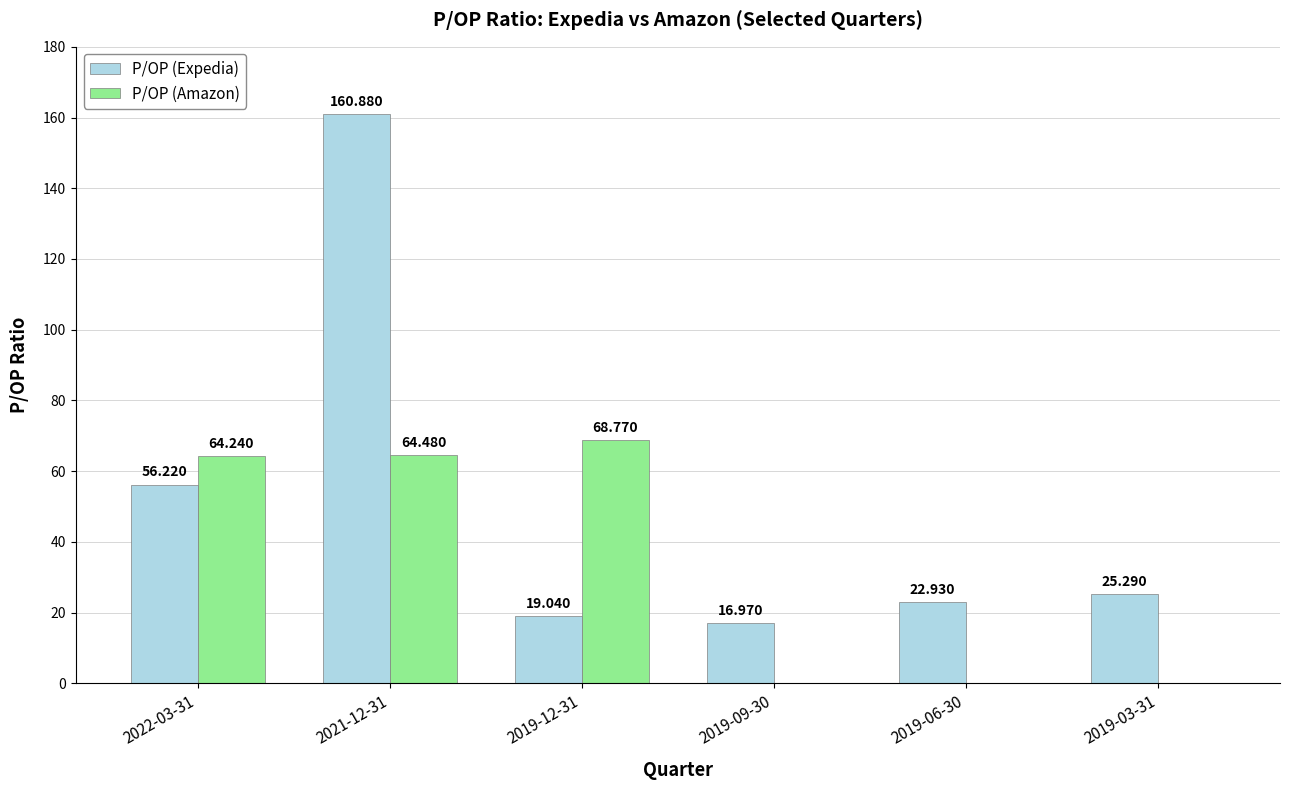

Are the bars horizontal?

No